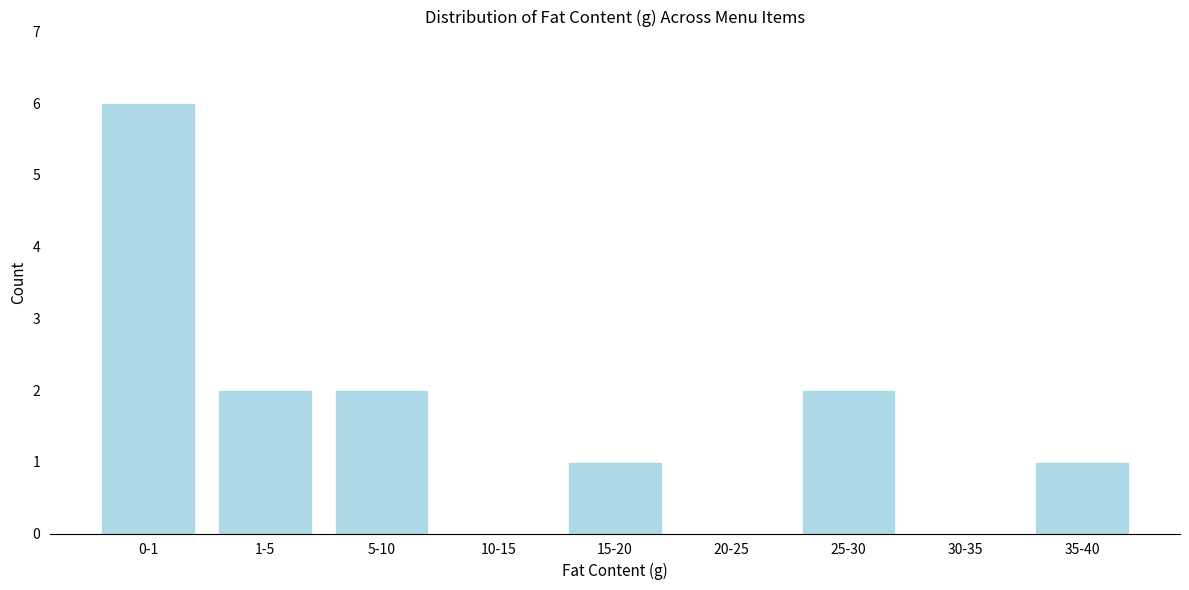

Reading right to left, what are all the values shown in this chart?

35-40=1	30-35=0	25-30=2	20-25=0	15-20=1	10-15=0	5-10=2	1-5=2	0-1=6